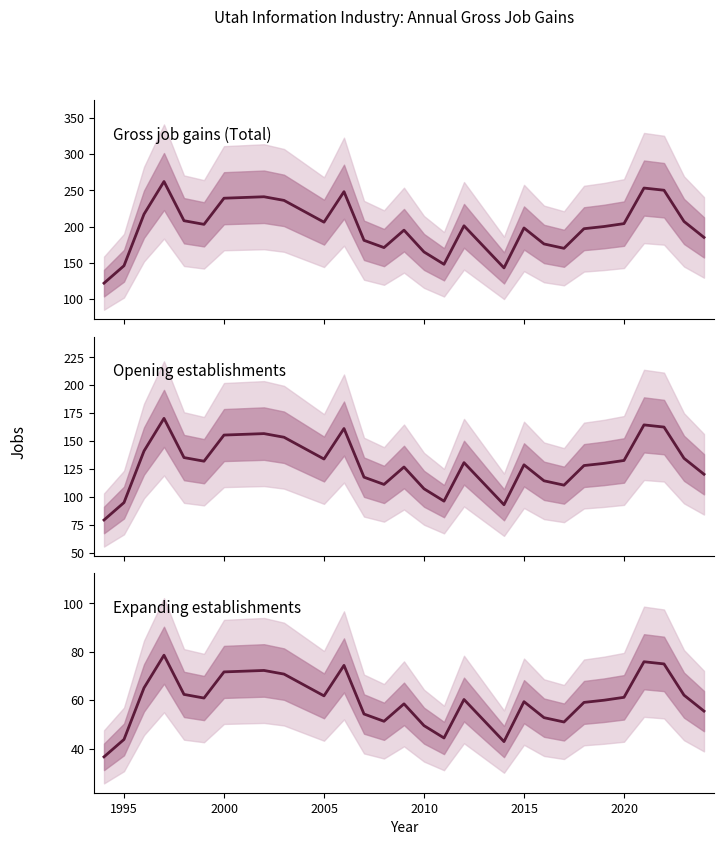

What is the difference between the second highest and minimum values in the Gross job gains (Total) series?

131.0